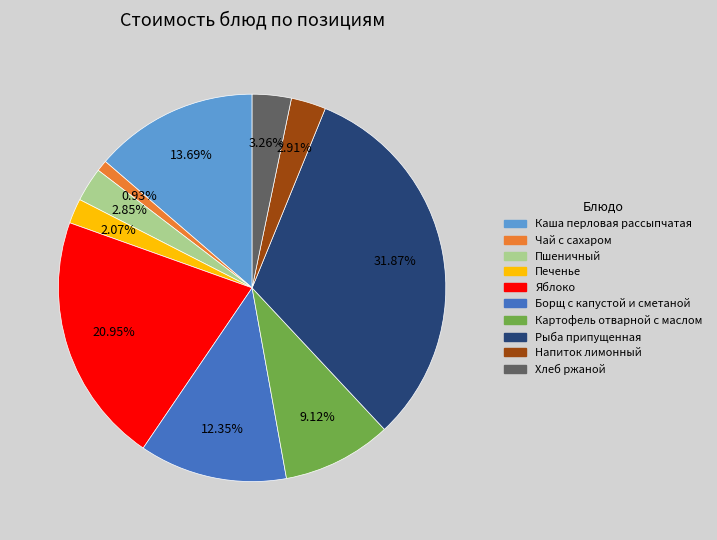

Combined, what portion of the pie is Печенье and Пшеничный?

4.9%